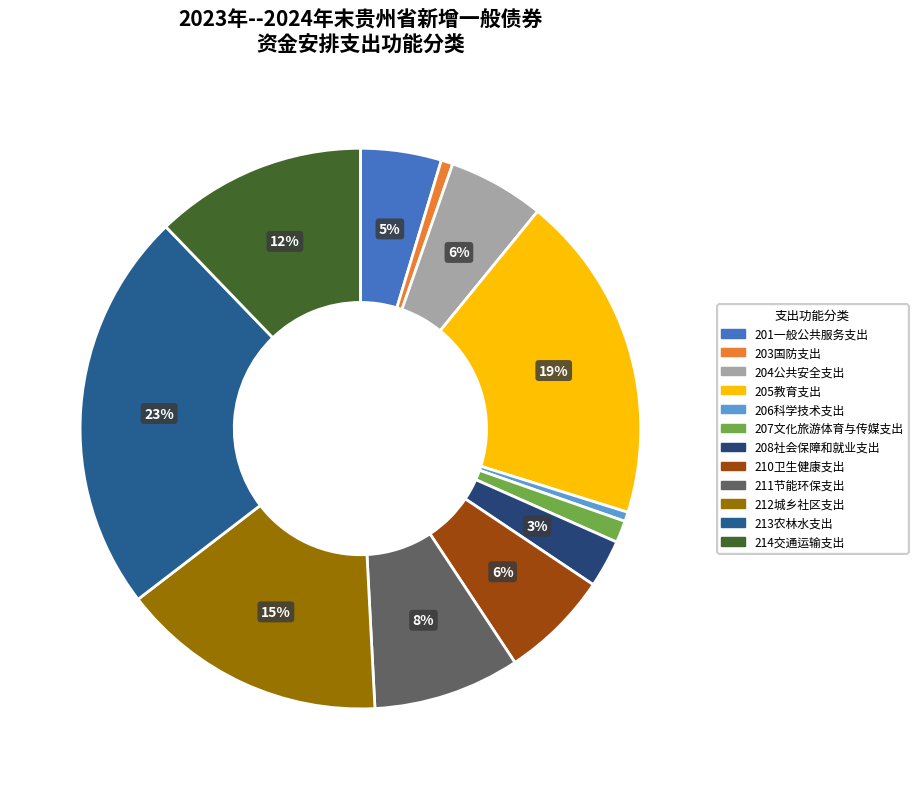

How many slices are in this pie chart?

12